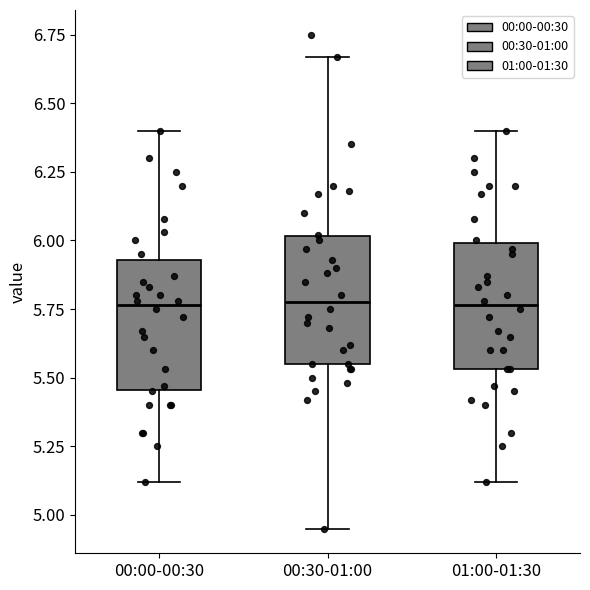

Reading left to right, read every box against the y-axis: the position of its median line, the range the box covers, and the ends of its whiskers. The values are not printed on the chart, so give them approximately, as read against the axis.

00:00-00:30: median 5.75, box 5.45 to 5.95, whiskers 5.10 to 6.40
00:30-01:00: median 5.80, box 5.55 to 6.00, whiskers 4.95 to 6.65
01:00-01:30: median 5.75, box 5.55 to 6.00, whiskers 5.10 to 6.40